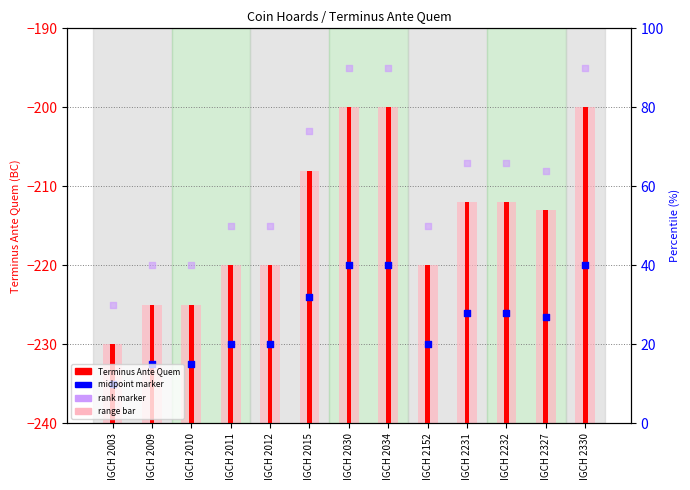

Which series has the widest spread of Y values?

Terminus Ante Quem